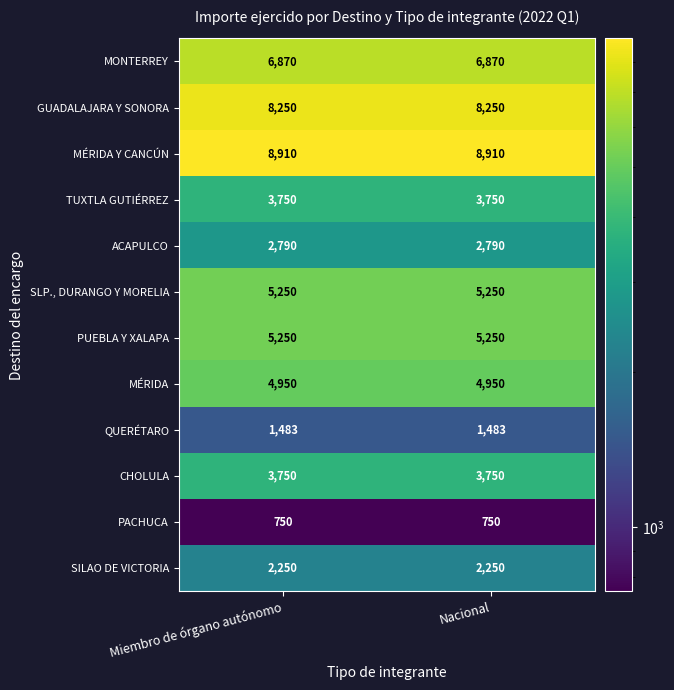

Which series has the largest total across all categories?

MÉRIDA Y CANCÚN